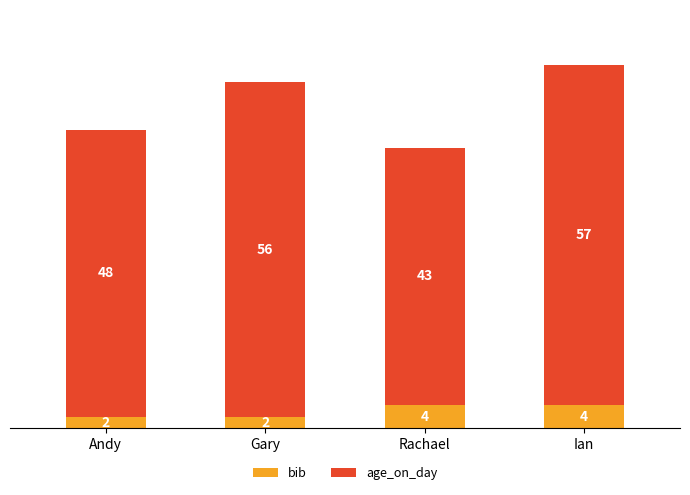

Does the chart contain stacked bars?

Yes